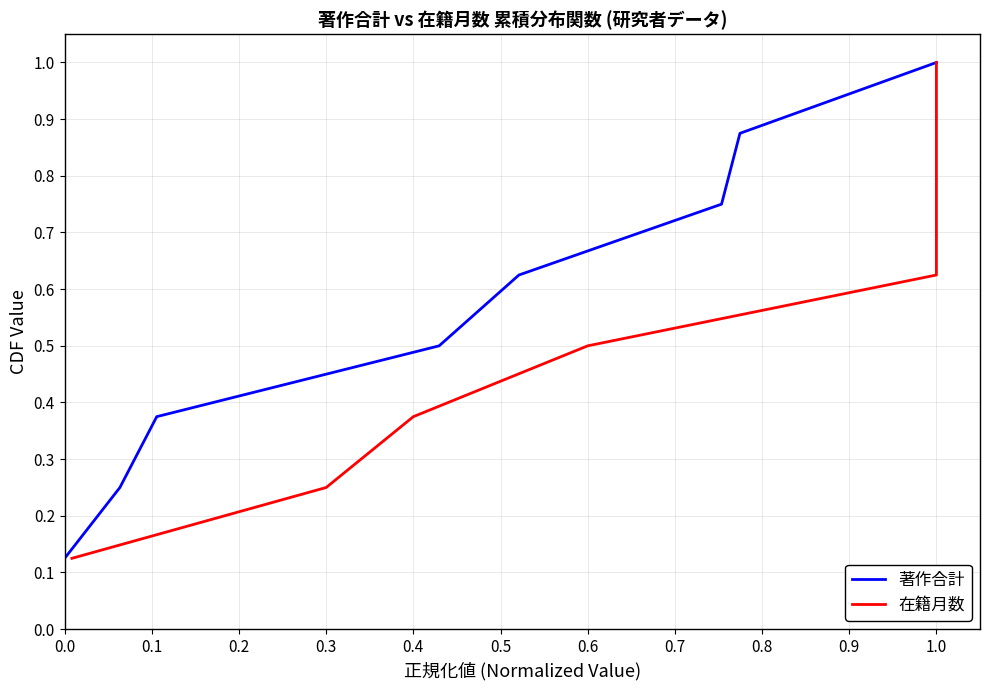

What are all the series names shown in the legend?

著作合計, 在籍月数